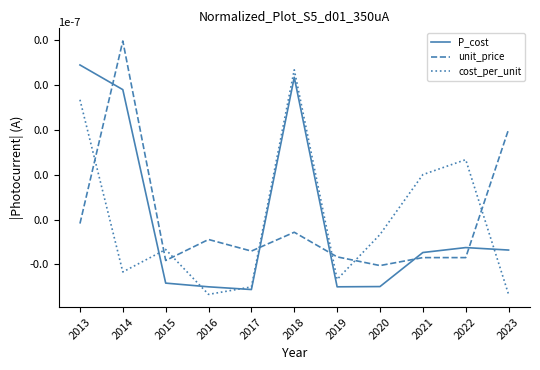

Where is unit_price nearest to the value 0?

2013